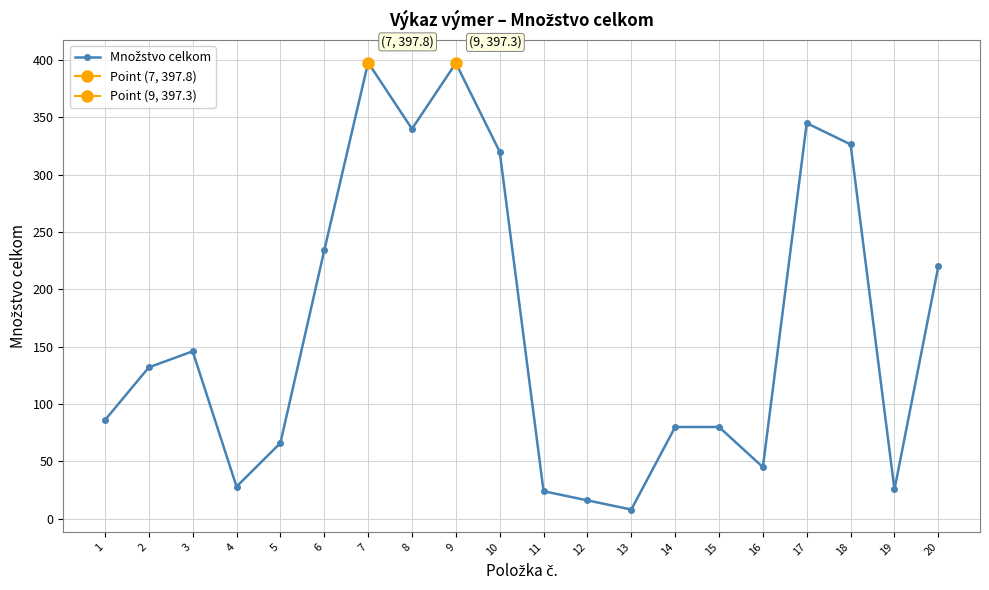

The value at 20 is 79.7. True or false?

False